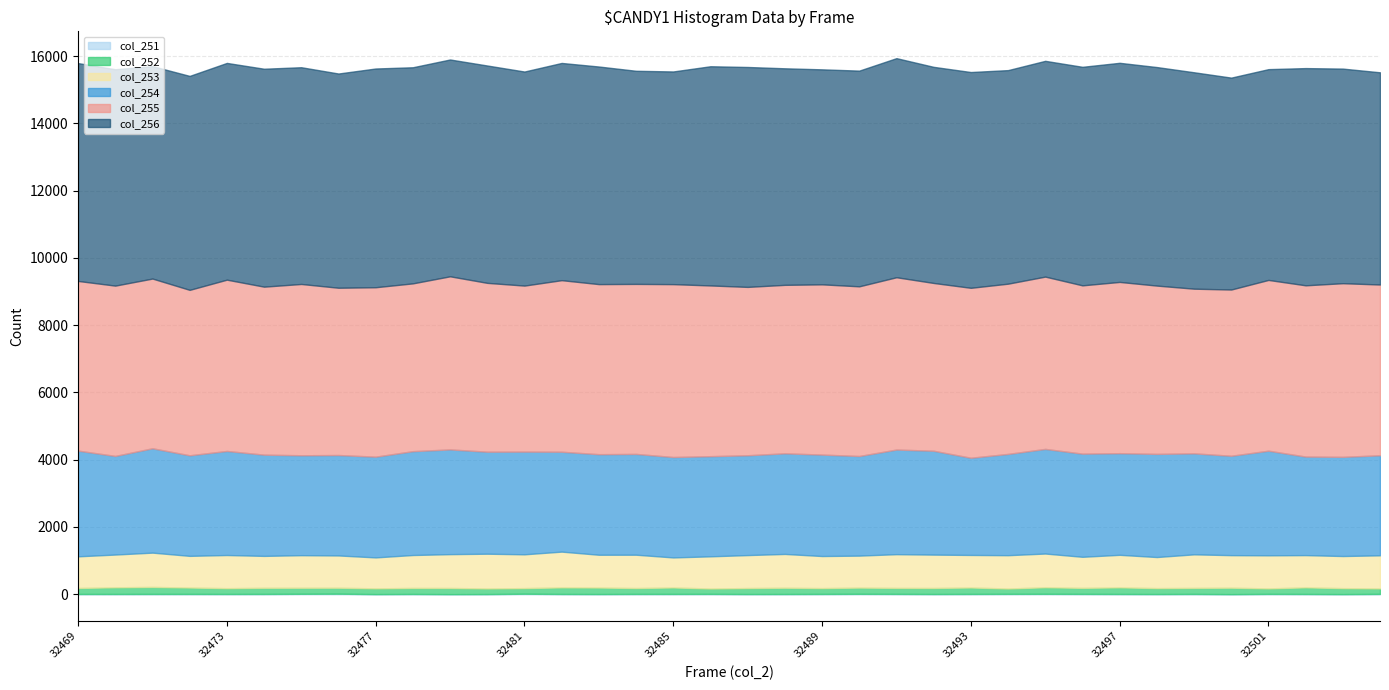

What is the value of the col_253 point at the 32nd from the left?

968